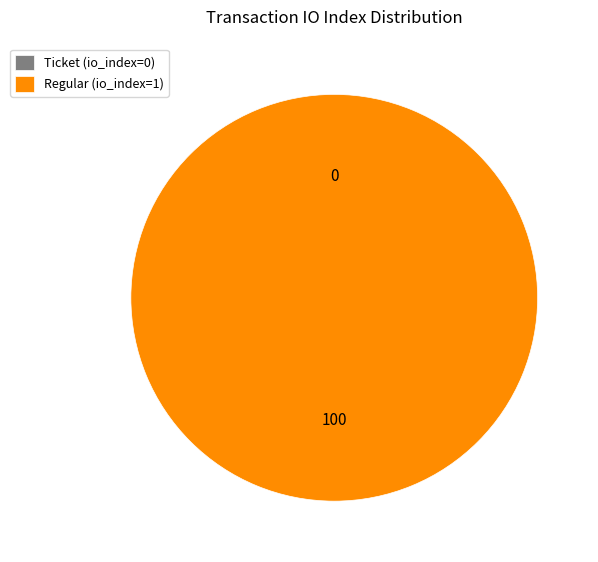

To the nearest percent, what is the difference between the largest and smallest slice percentages?

100%